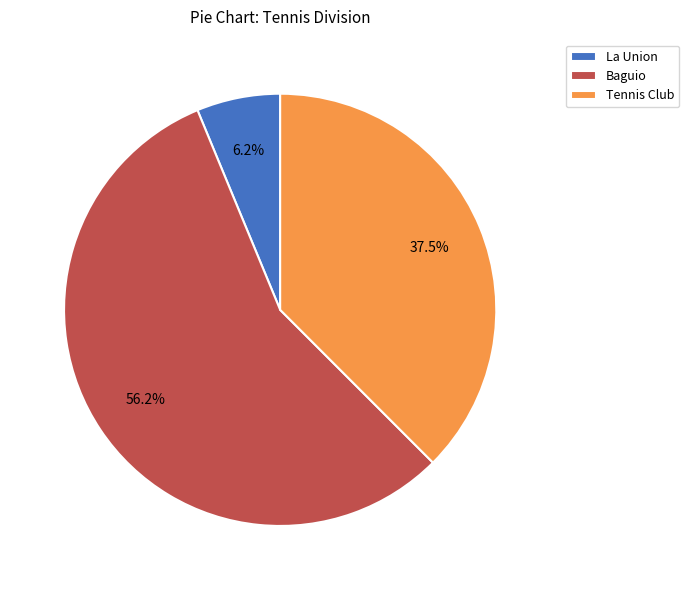

Which slice is the largest?

Baguio